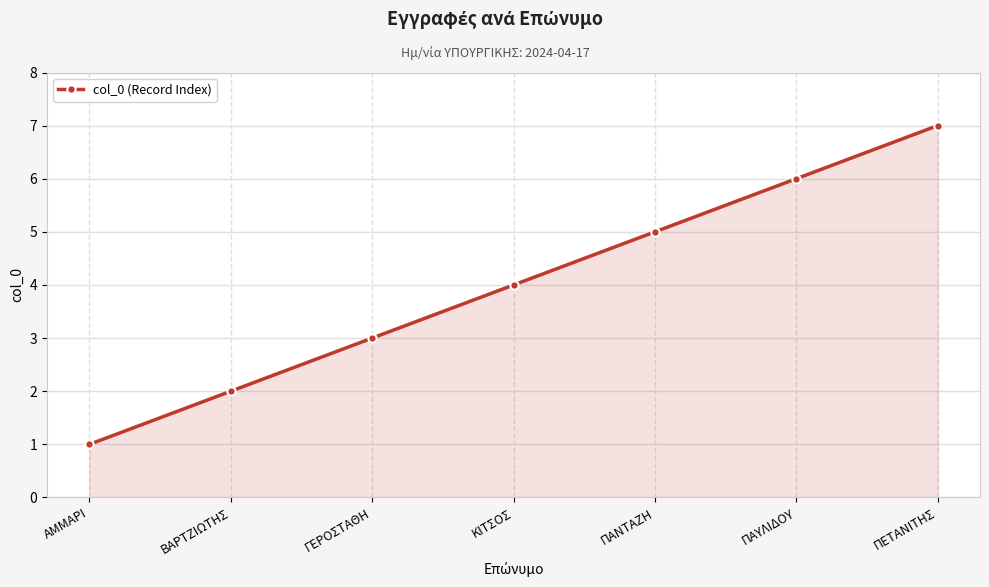

What is the ratio of the value at ΚΙΤΣΟΣ to the value at ΑΜΜΑΡΙ?

4.0